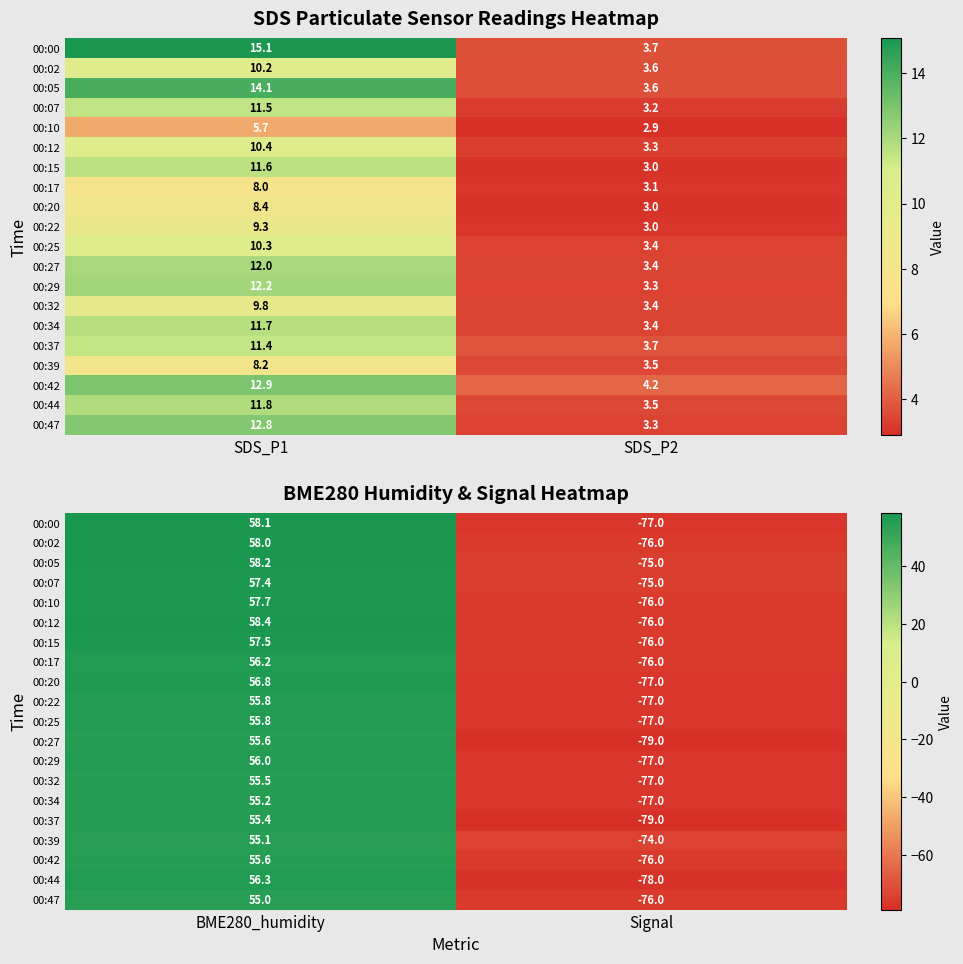

Rank the series at Signal from highest to lowest value.

00:39, 00:05, 00:07, 00:02, 00:10, 00:12, 00:15, 00:17, 00:42, 00:47, 00:00, 00:20, 00:22, 00:25, 00:29, 00:32, 00:34, 00:44, 00:27, 00:37